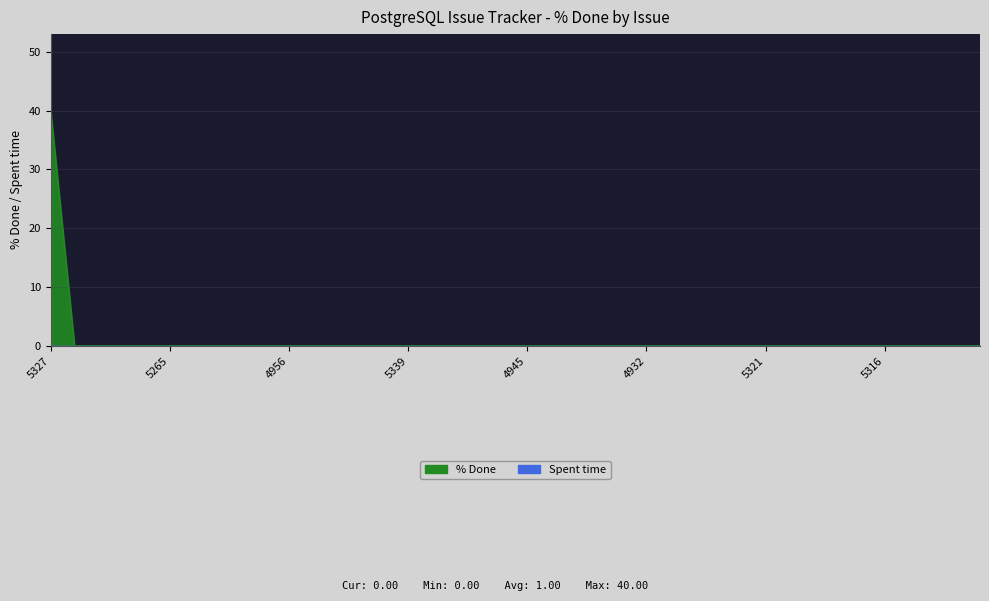

Between 4933 and 4936, which is larger?

4933